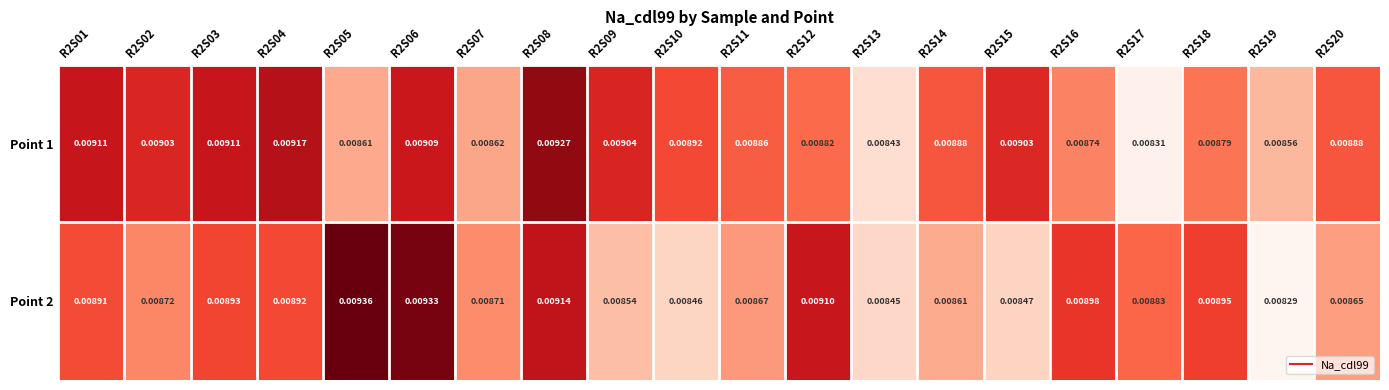

Rank the series by their average value, from highest to lowest.

Point 1, Point 2